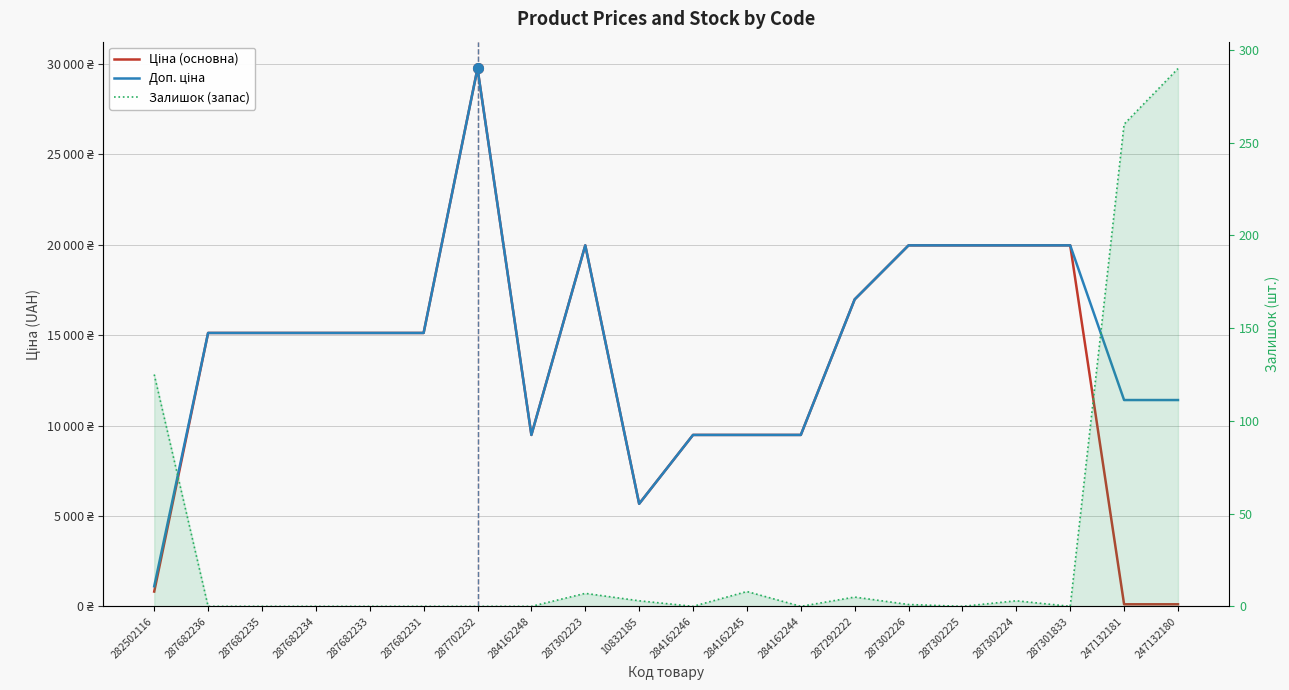

How many data points in Доп. ціна are above 15120?

7